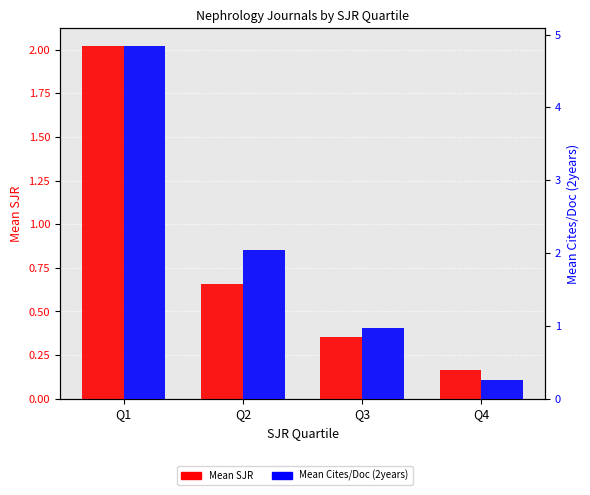

What is the difference between the maximum and minimum values in the Mean Cites/Doc (2years) series?

4.6